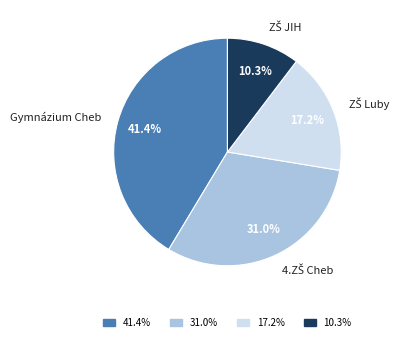

Is there a majority slice in this chart?

No